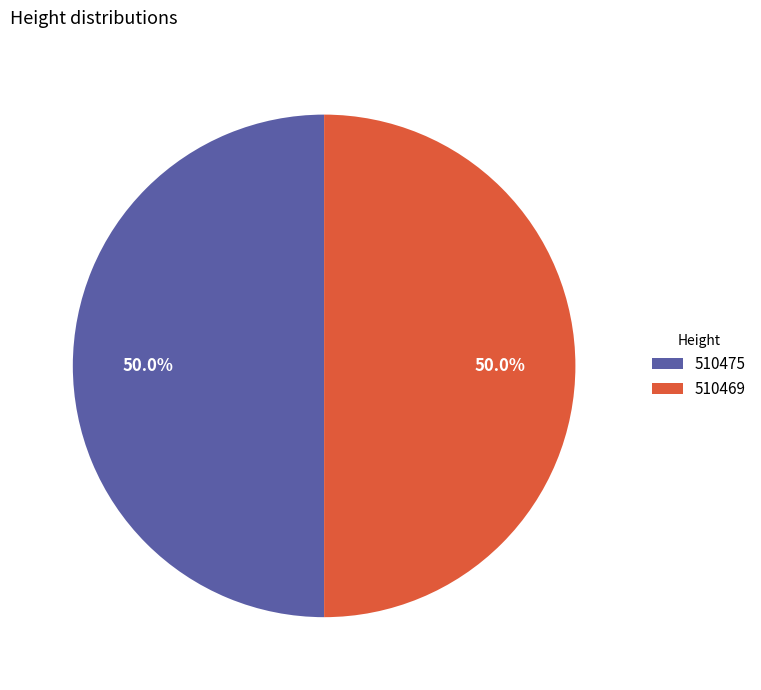

What percentage is the 510475 slice, to the nearest percent?

50%